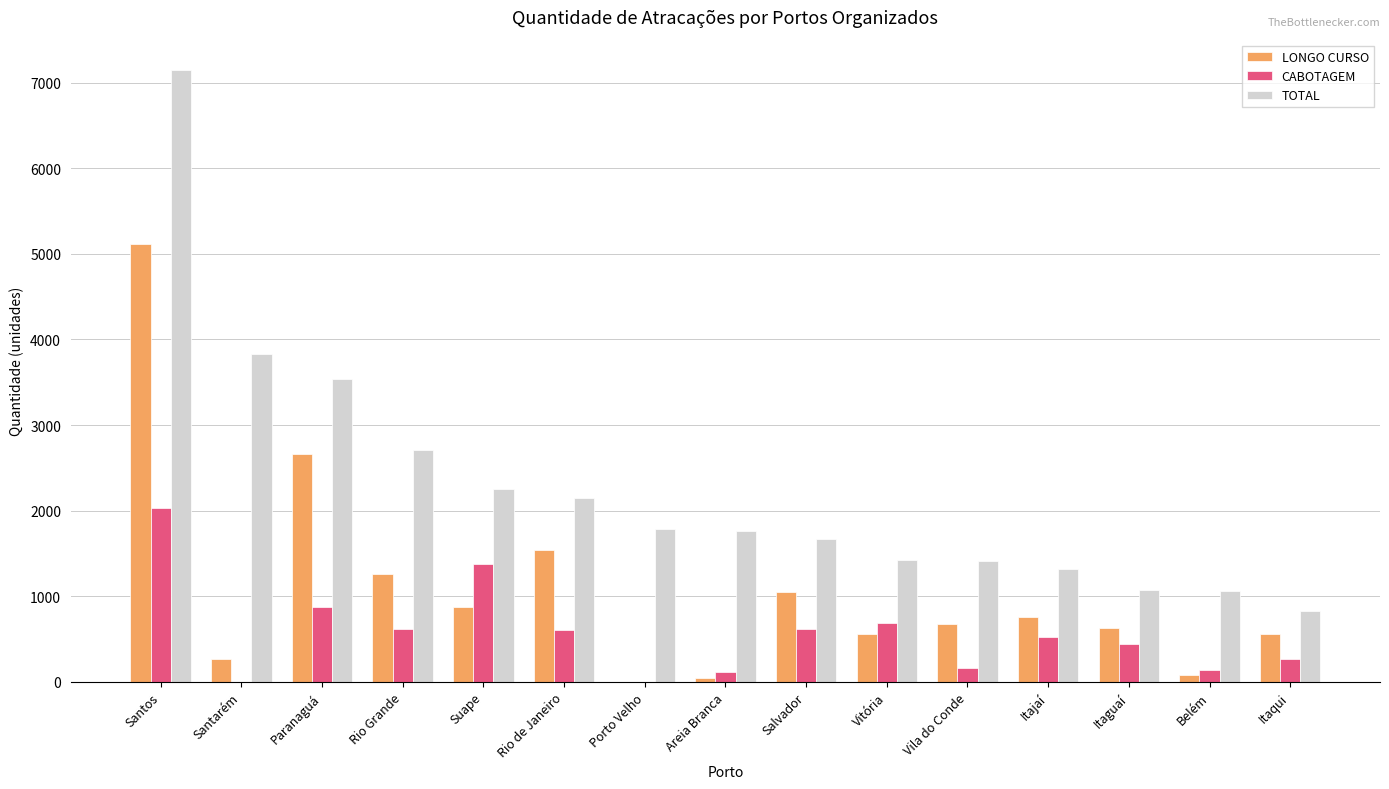

What is the approximate value of CABOTAGEM at Itaguaí?

441